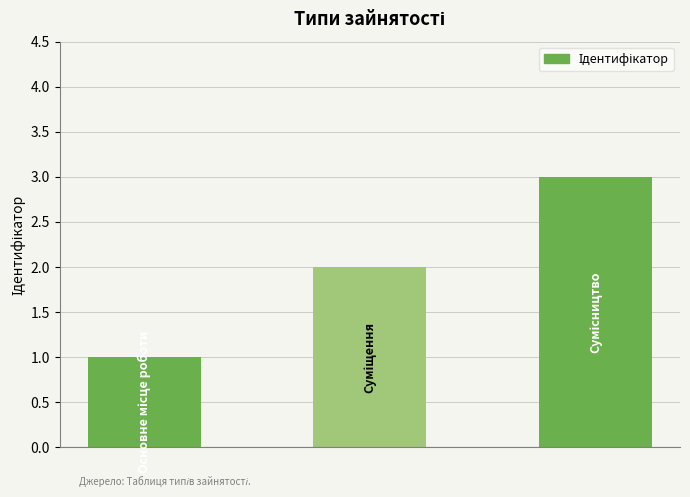

What is the greatest value displayed?

3